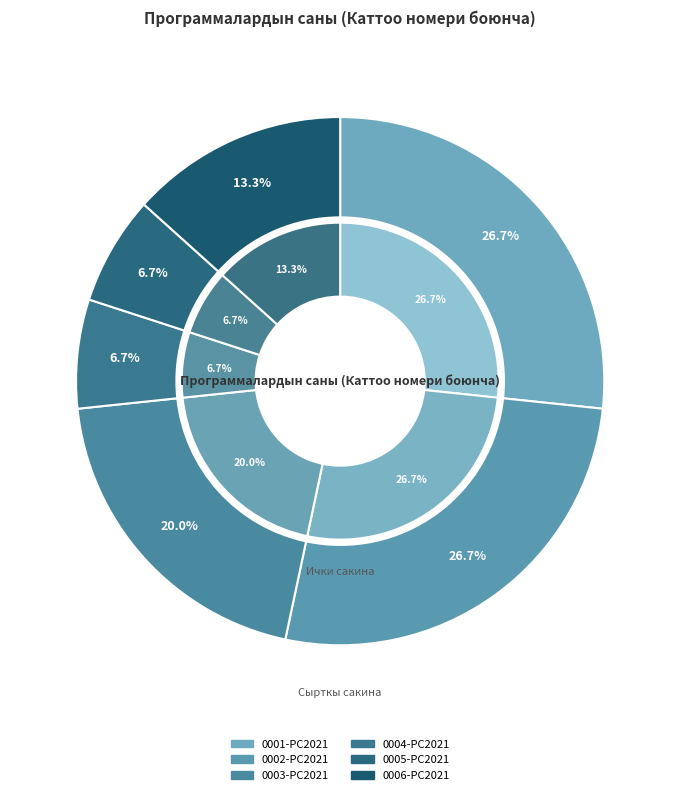

Approximately how many times larger is the value at 0004-PC2021 compared to 0006-PC2021?

0.5